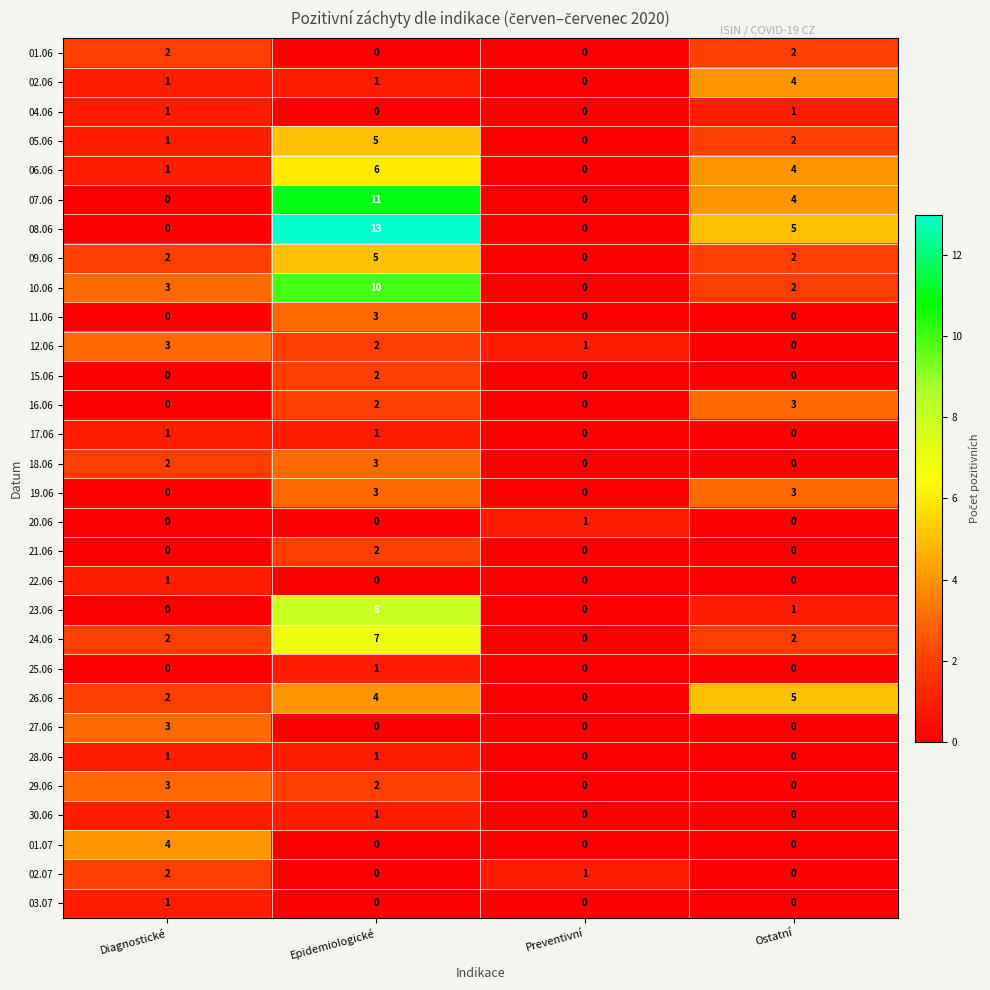

Is it true that 26.06 equals 5 at Ostatní?

True